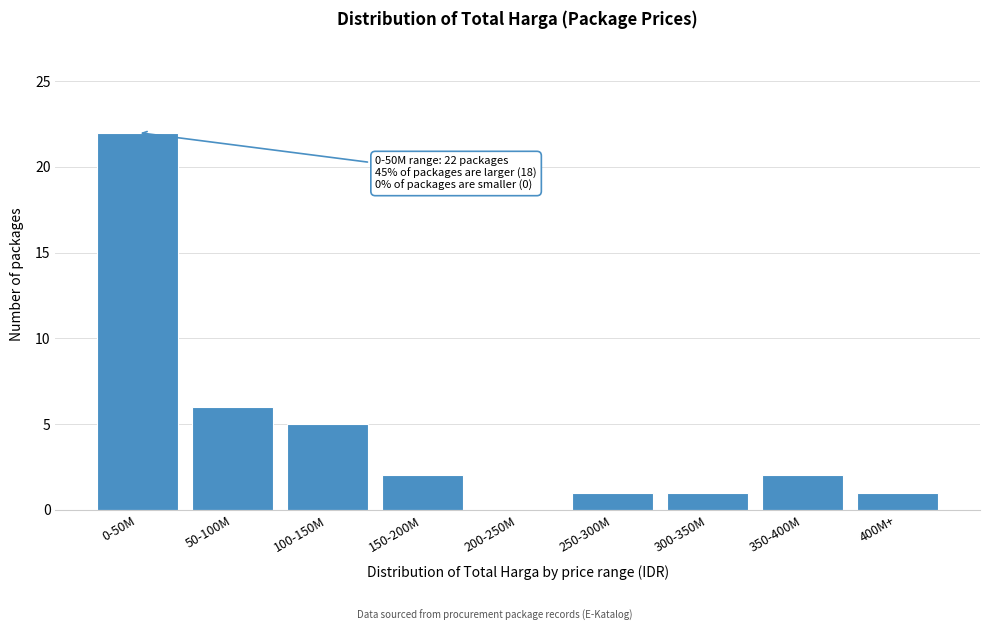

Reading left to right, what are all the values shown in this chart?

0-50M=22	50-100M=6	100-150M=5	150-200M=2	200-250M=0	250-300M=1	300-350M=1	350-400M=2	400M+=1